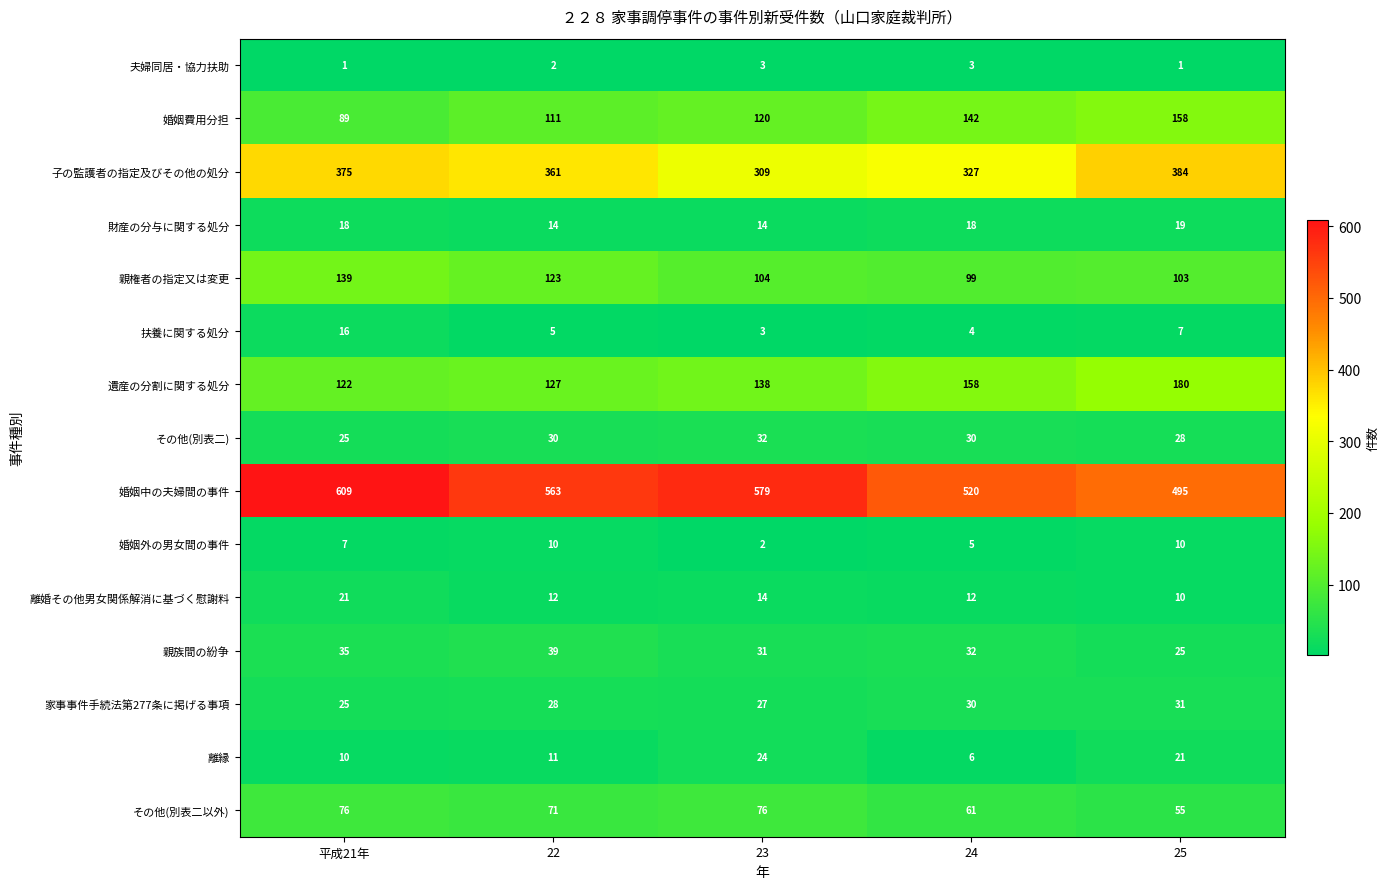

What is the average value of the 婚姻外の男女間の事件 series?

7